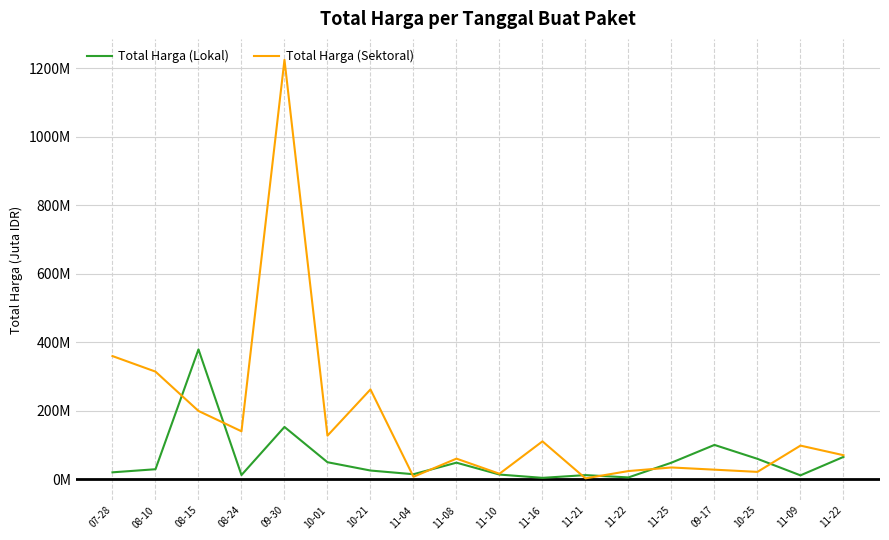

What are all the series names shown in the legend?

Total Harga (Lokal), Total Harga (Sektoral)